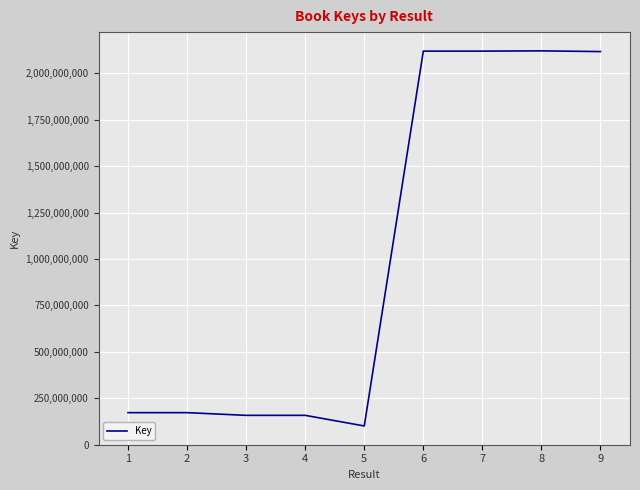

The value at 3 is 228450665. True or false?

False